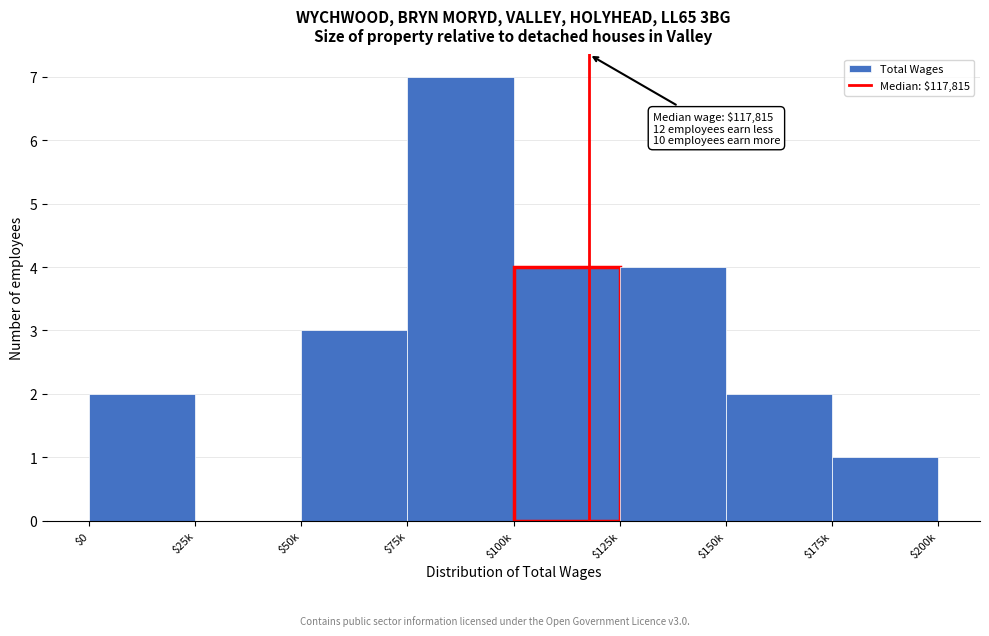

The chart shows a value of 7 at $75k. True or false?

True